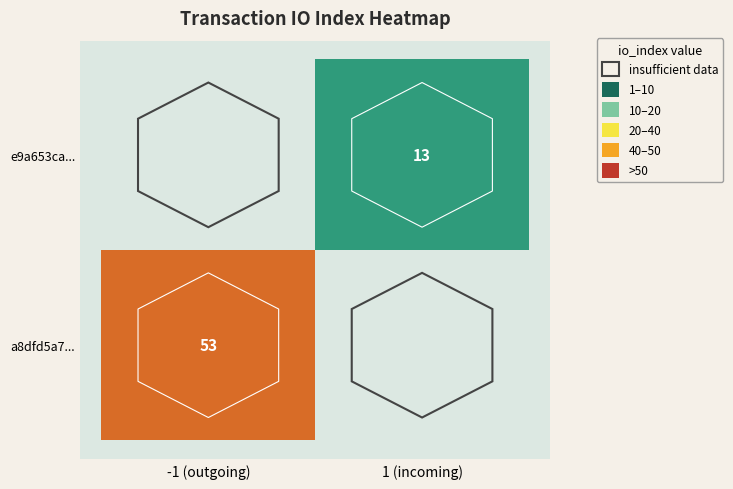

Is it true that a8dfd5a7... equals 53 at -1 (outgoing)?

True